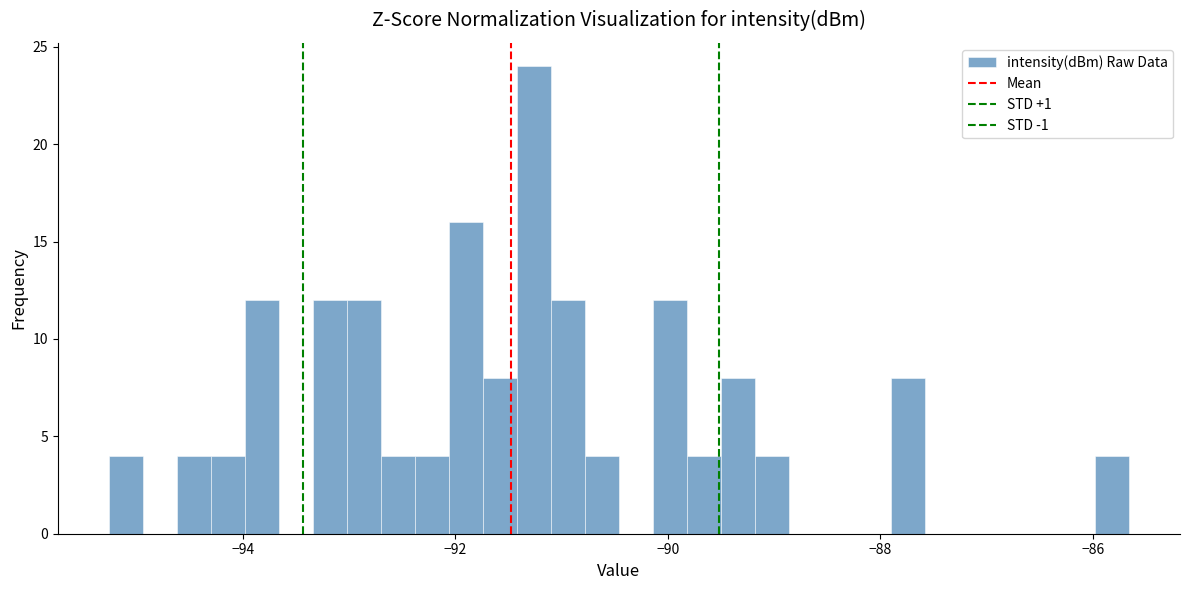

Read against the x-axis, roughly where is the centre of the tallest bar?

-91.2